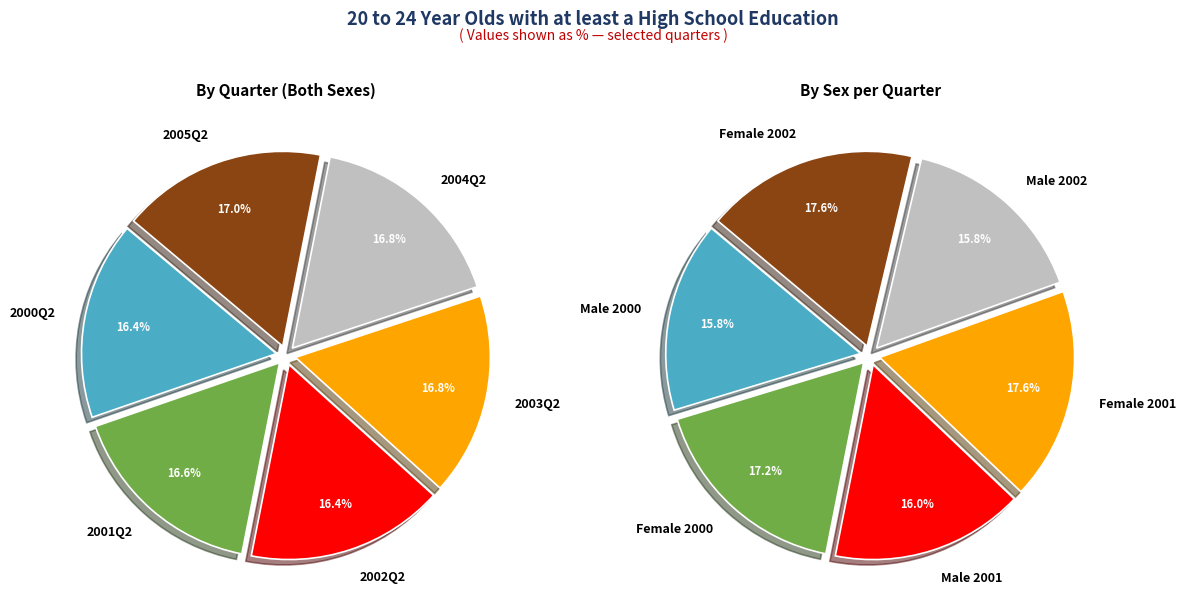

Which slice is the smallest?

2000Q2 Male